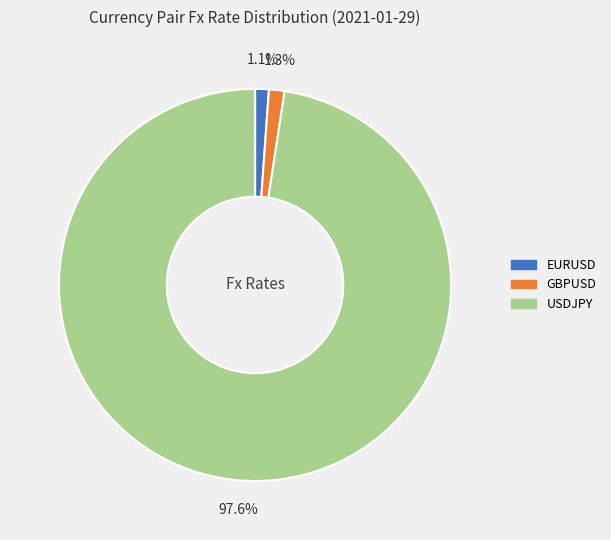

What is the largest slice in the pie chart?

USDJPY